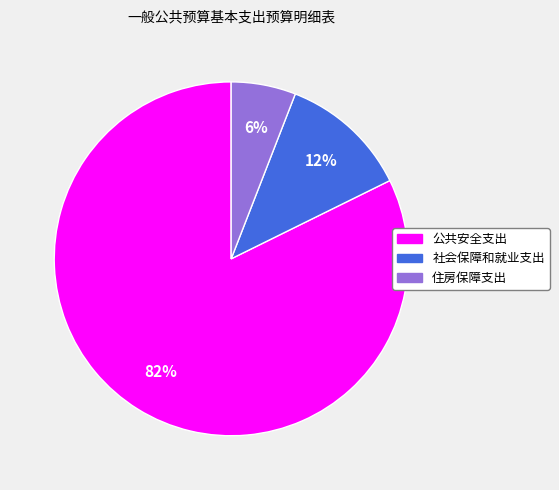

To the nearest percent, what is the combined percentage of 社会保障和就业支出 and 住房保障支出?

18%